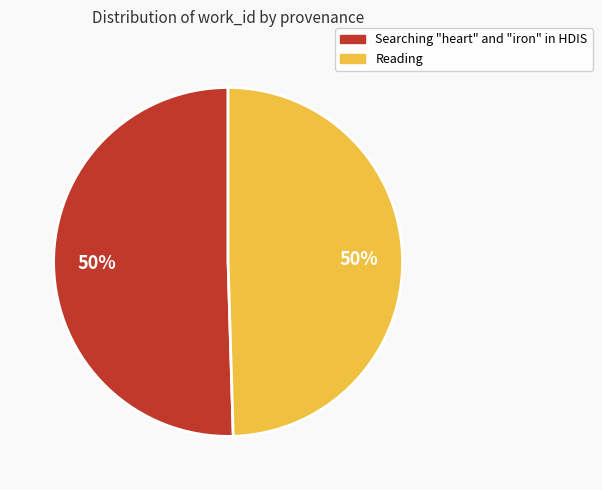

To the nearest percent, what is the average slice percentage?

50%